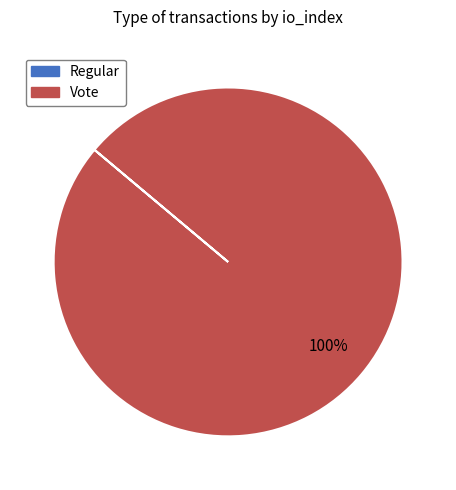

Is there a majority slice in this chart?

Yes